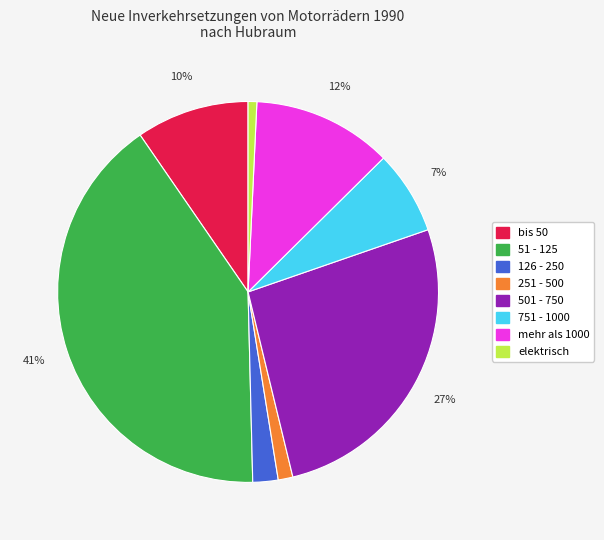

Combined, do 751 - 1000 and mehr als 1000 account for over 50%?

No